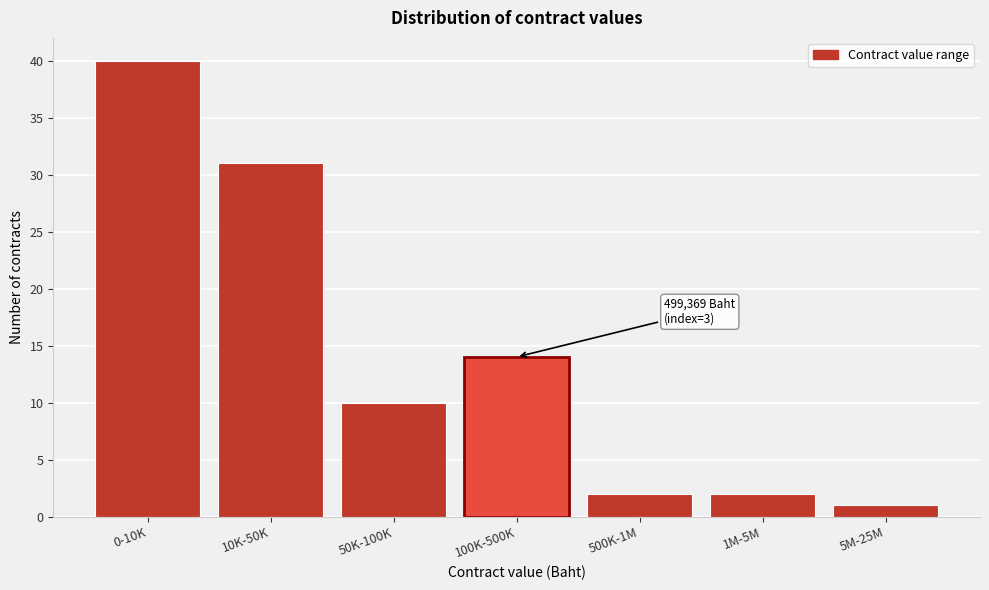

Reading right to left, extract all data points from this chart.

5M-25M=1	1M-5M=2	500K-1M=2	100K-500K=14	50K-100K=10	10K-50K=31	0-10K=40